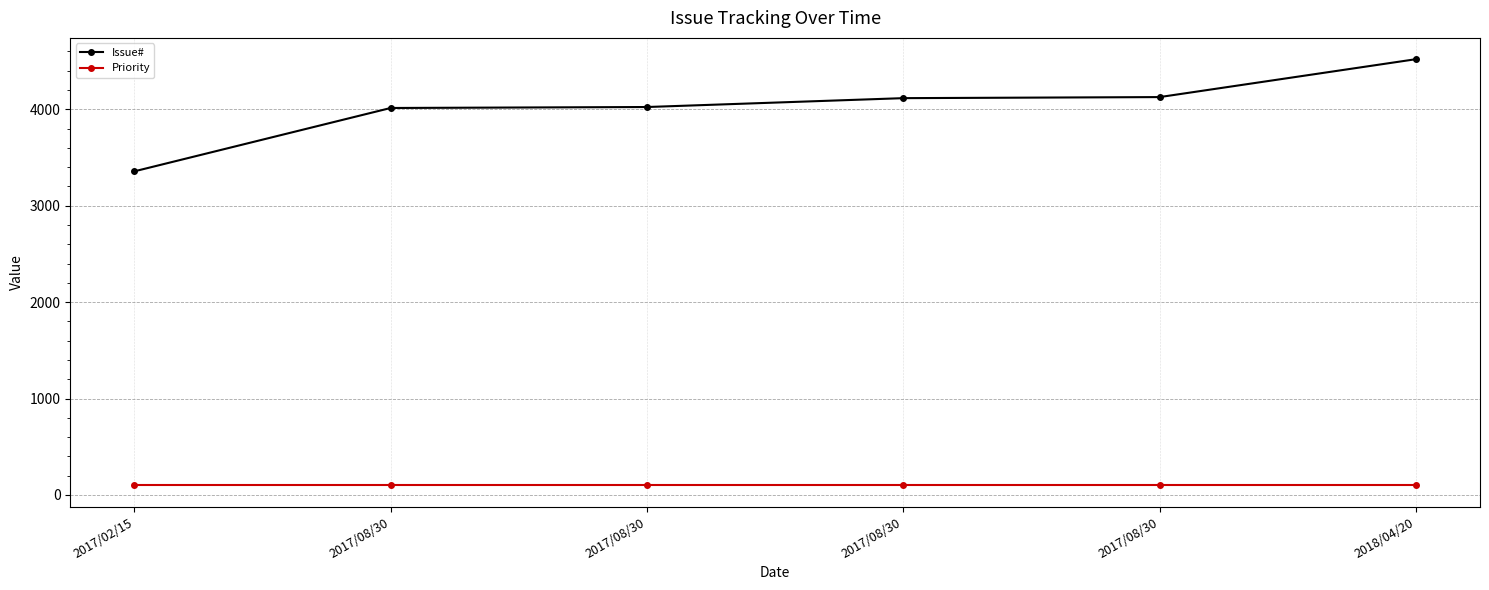

List the series in order of their overall mean, highest first.

Issue#, Priority